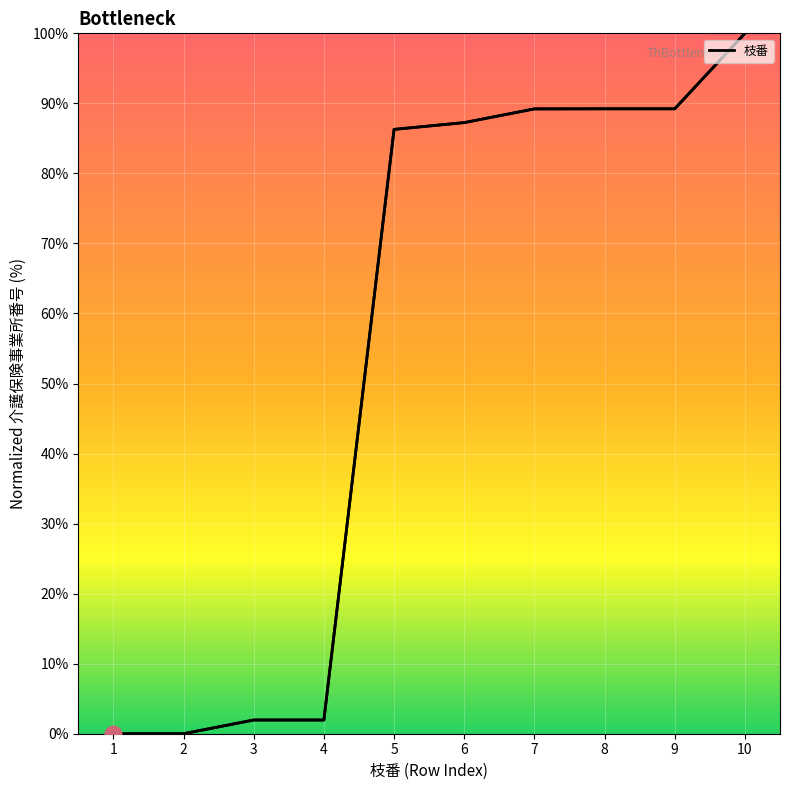

Count the number of data series in this chart.

1